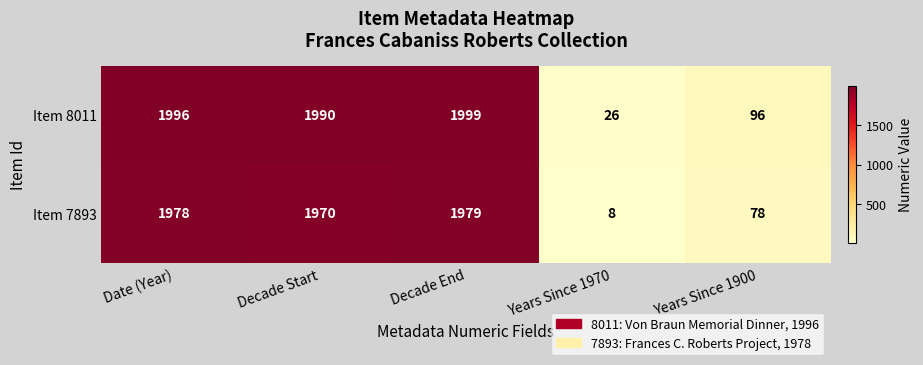

Rank the series by their maximum value, from lowest to highest.

Item 7893, Item 8011